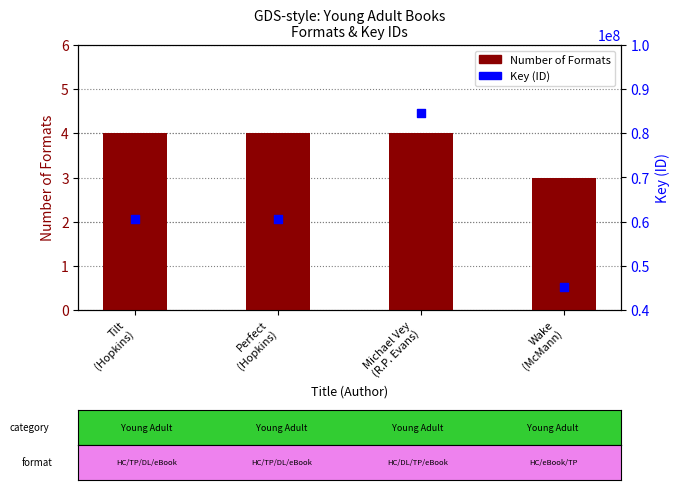

Which series has the largest total across all categories?

Key (ID)